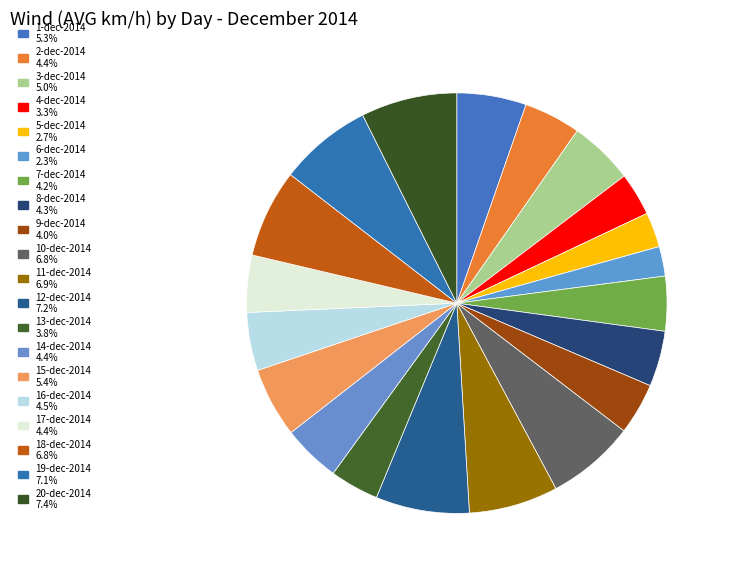

Approximately how many times larger is the value at 19-dec-2014 compared to 18-dec-2014?

1.1